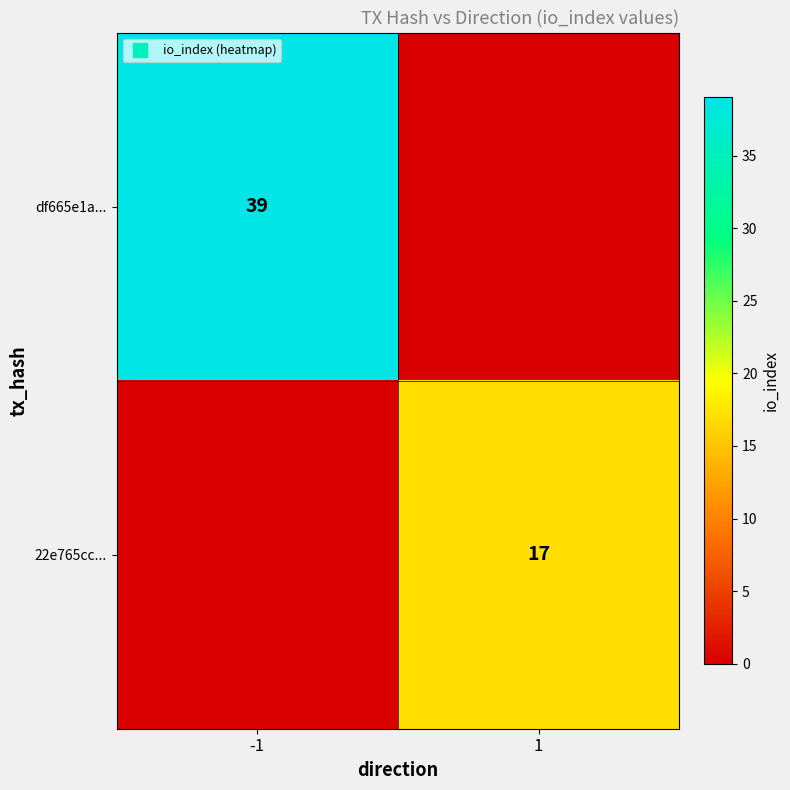

Is the value of df665e1a... at -1 greater than the value of 22e765cc... at -1?

Yes